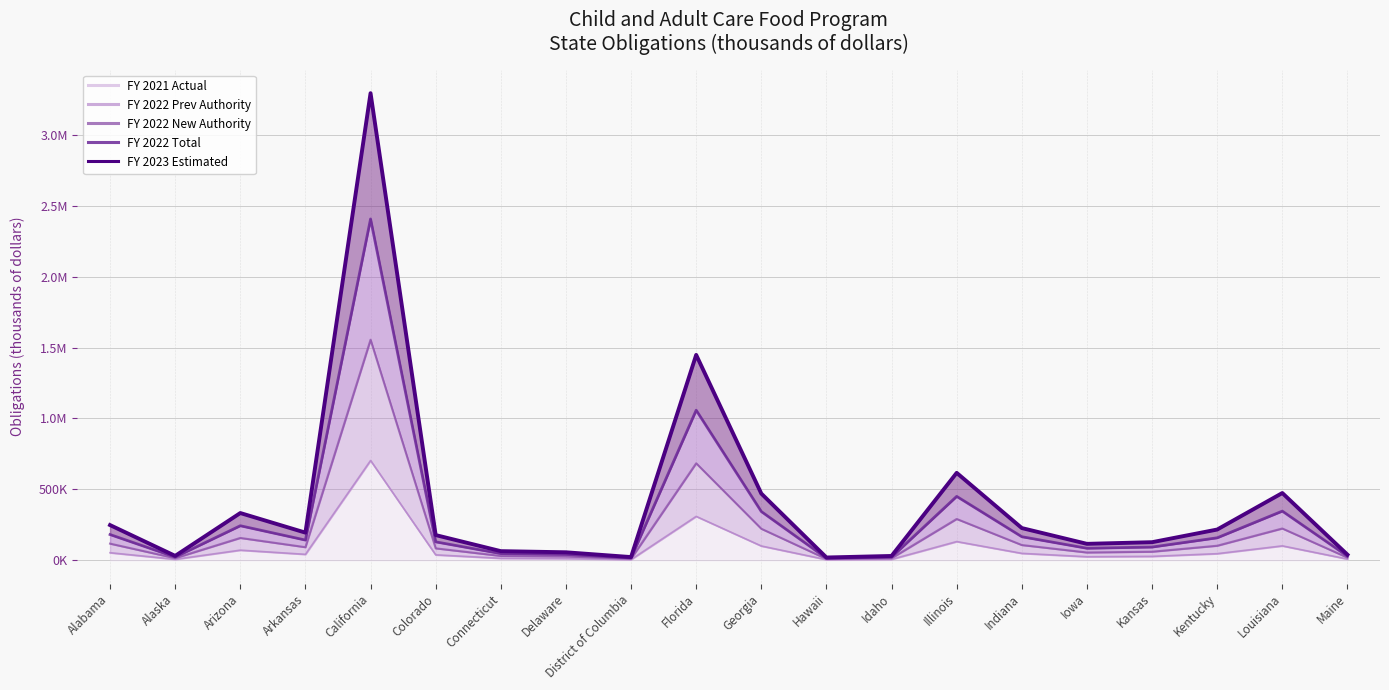

What is the average value of the FY 2022 Prev Authority series?

87589